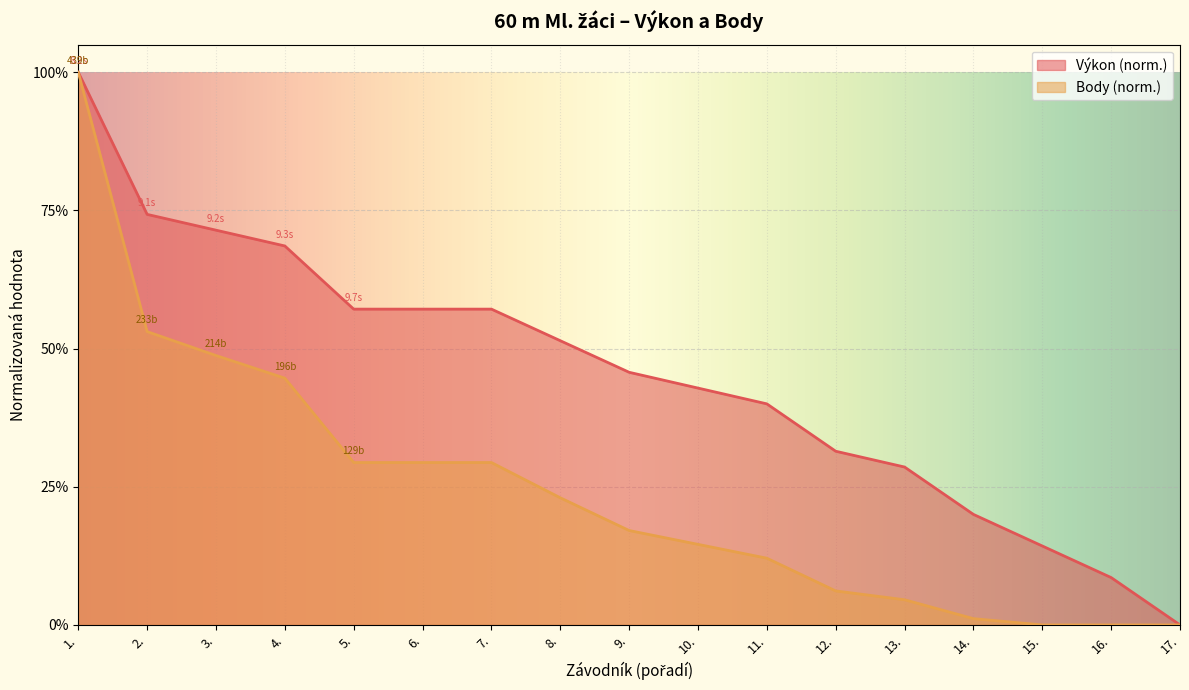

At how many categories does at least one series exceed 0?

16